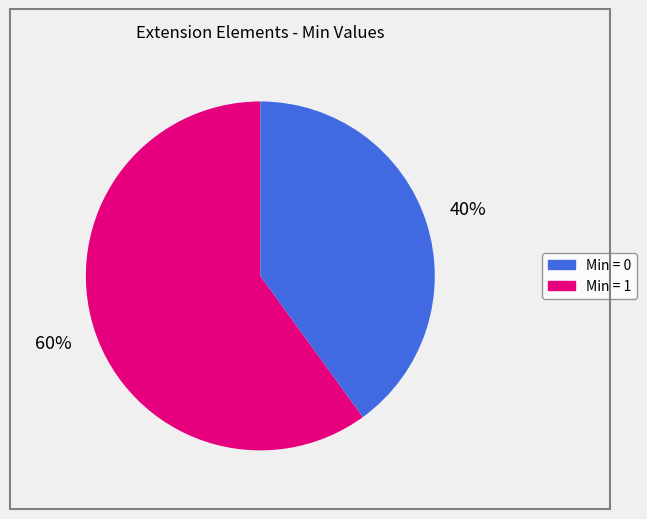

Is there any slice that represents more than half of the pie?

Yes